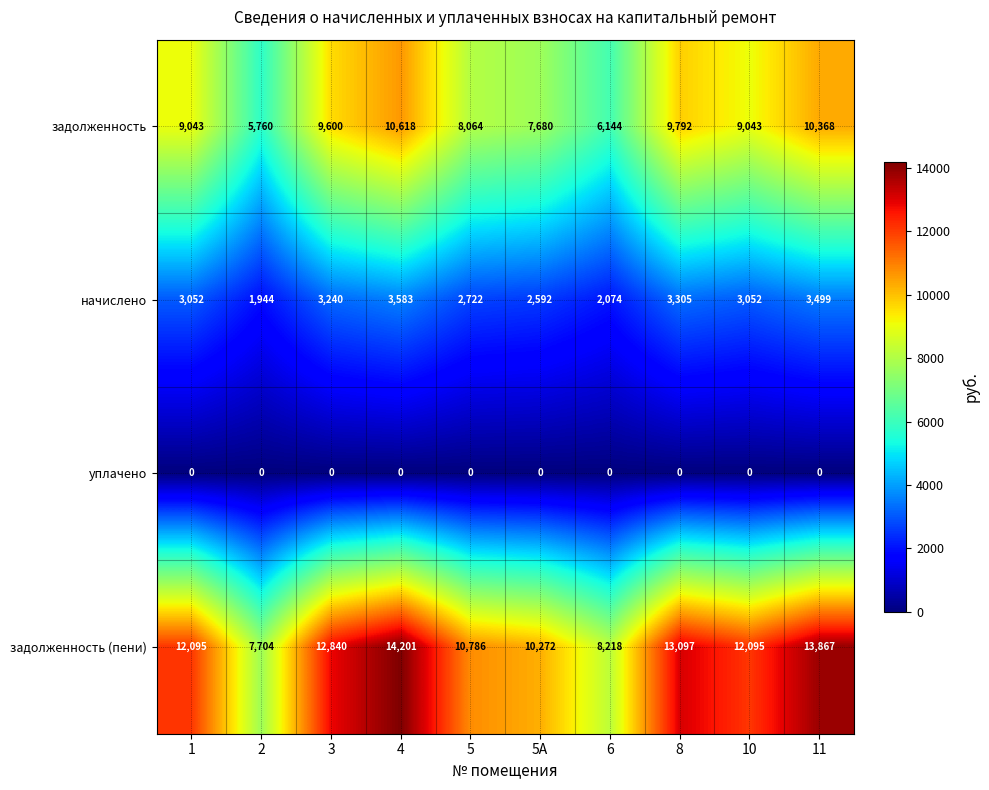

The value of начислено at 1 is 1817. True or false?

False